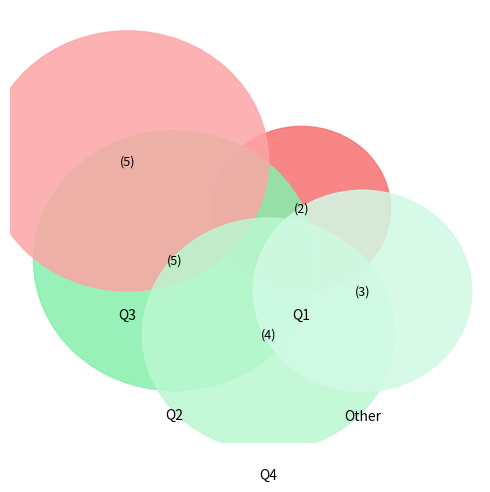

To the nearest percent, what portion does Other represent?

16%